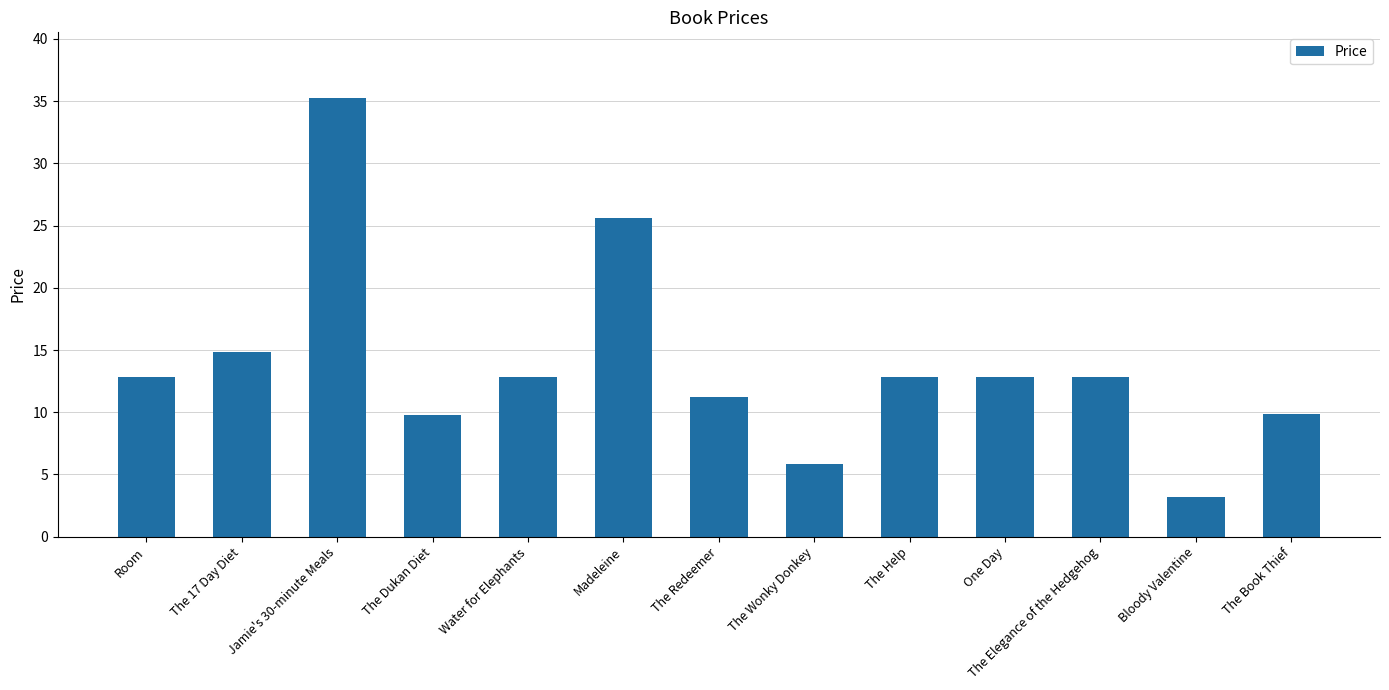

What is the label of the 10th bar from the right?

The Dukan Diet